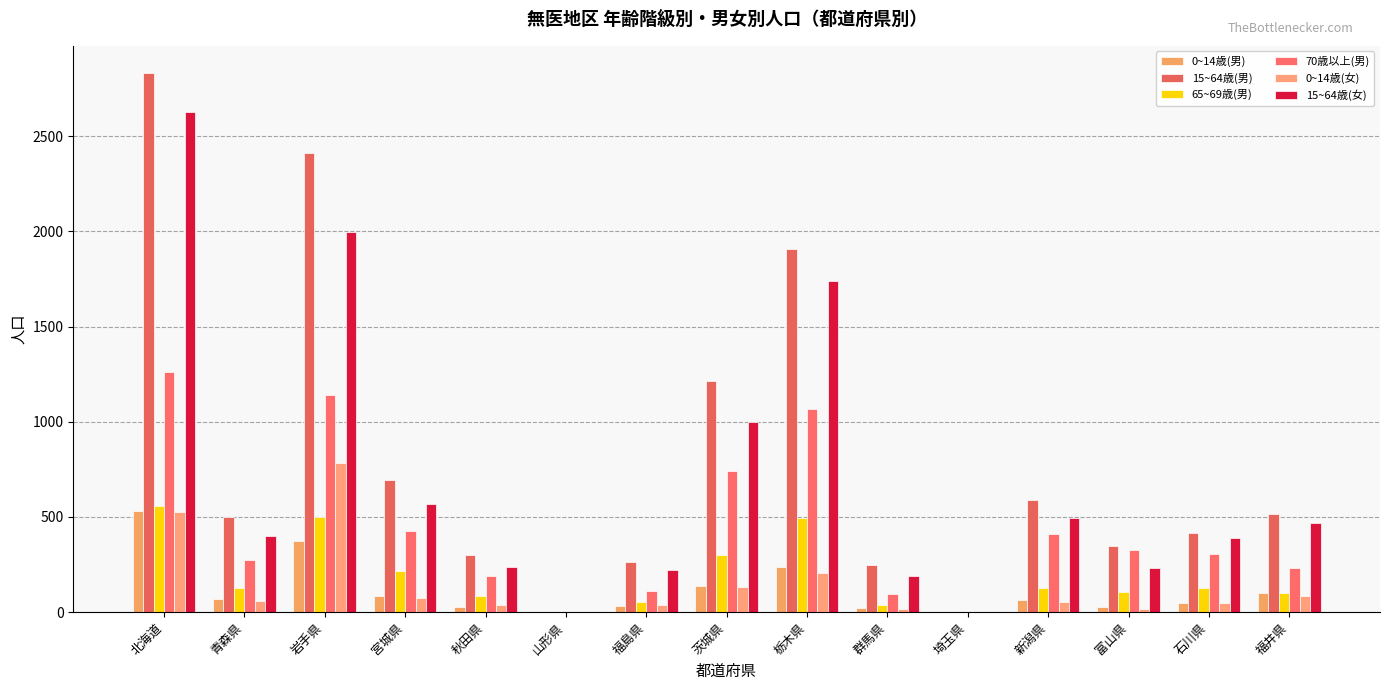

Where does the 15~64歳(女) series first go above 400?

北海道